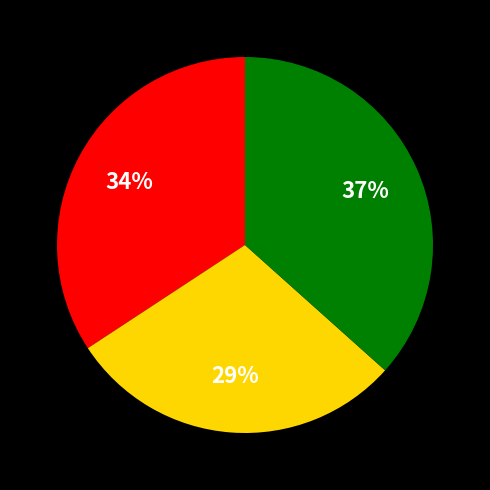

To the nearest percent, what is the average slice percentage?

33%